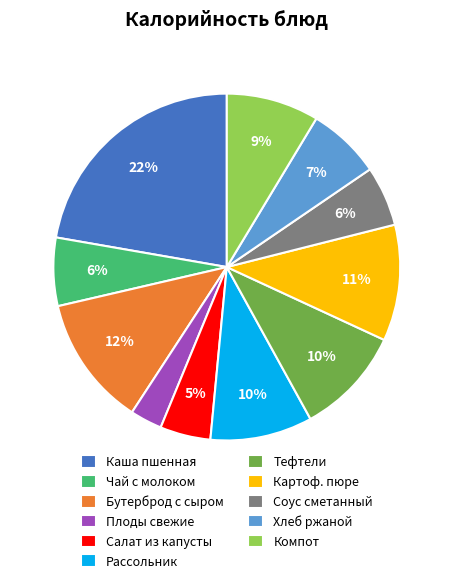

Do Хлеб ржаной and Картоф. пюре together represent more than half of the pie?

No